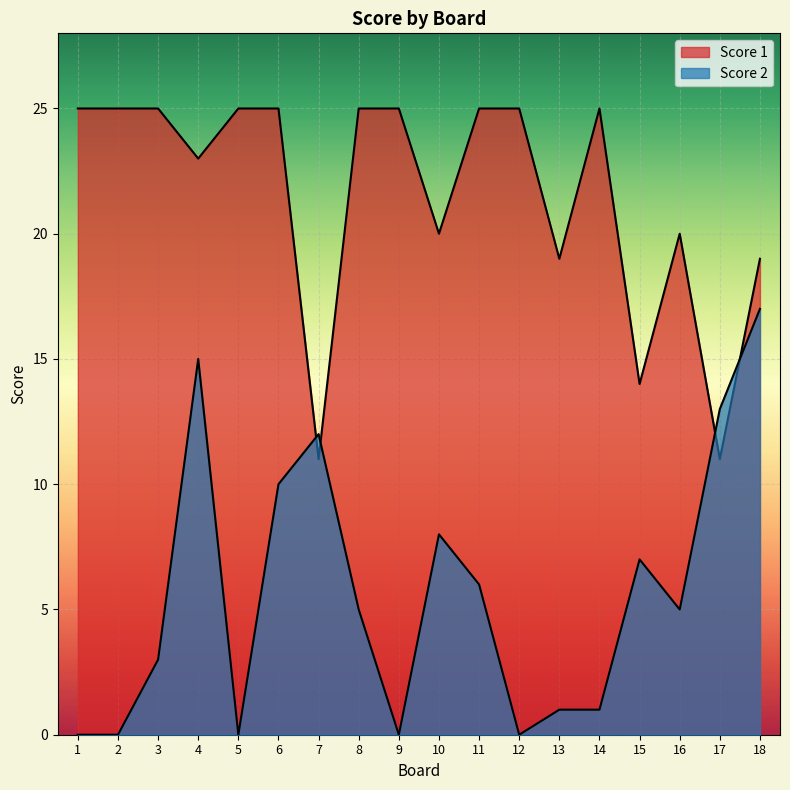

List the labels in order of Score 1 value, smallest first.

7, 17, 15, 13, 18, 10, 16, 4, 1, 2, 3, 5, 6, 8, 9, 11, 12, 14